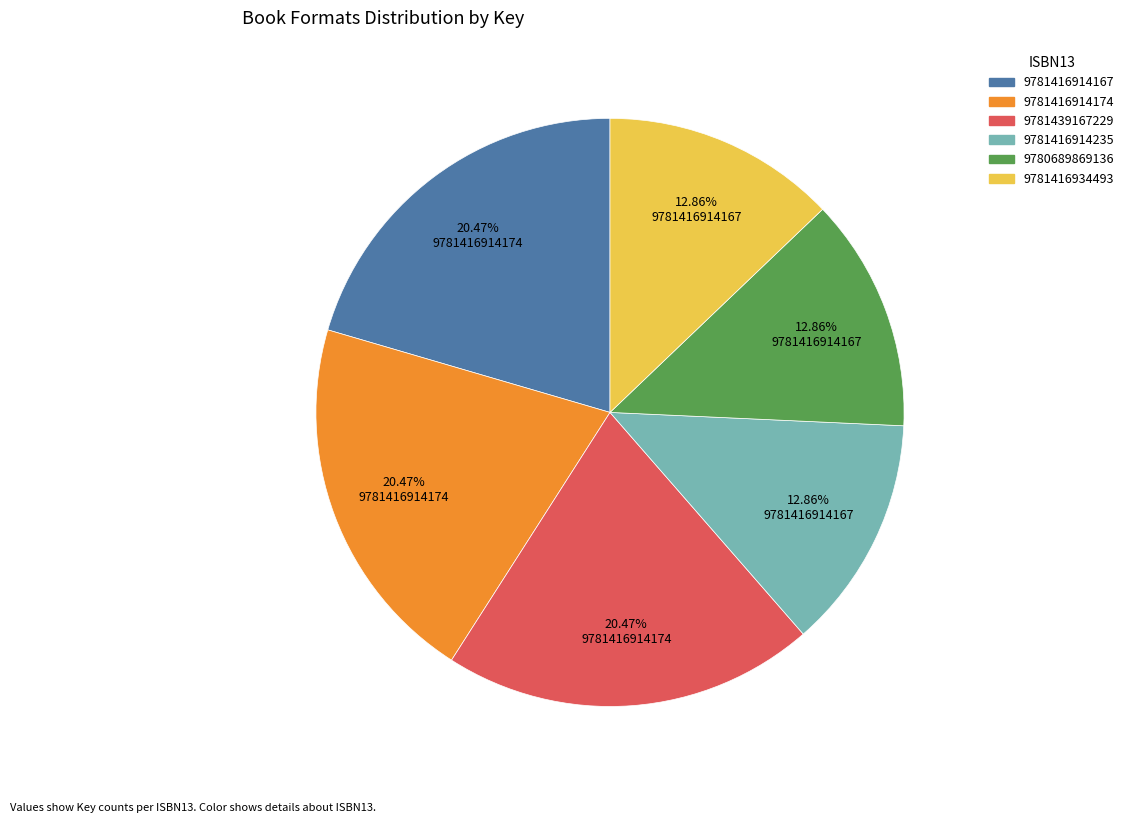

How many segments does this pie chart have?

6